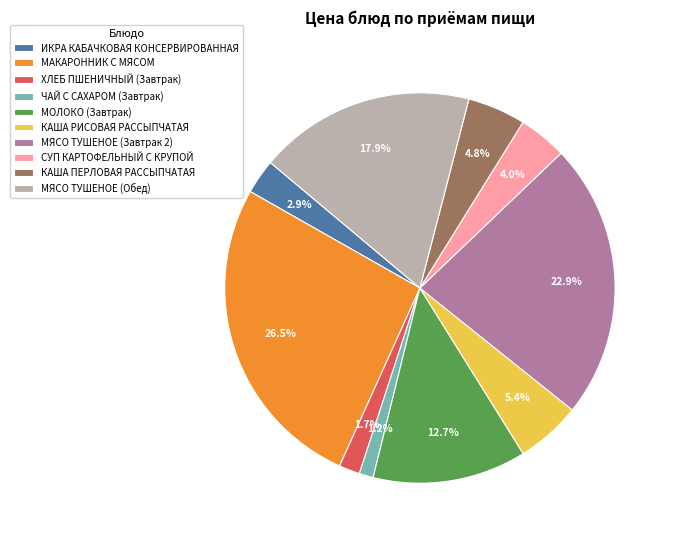

Combined, what portion of the pie is ХЛЕБ ПШЕНИЧНЫЙ (Завтрак) and ЧАЙ С САХАРОМ (Завтрак)?

2.9%